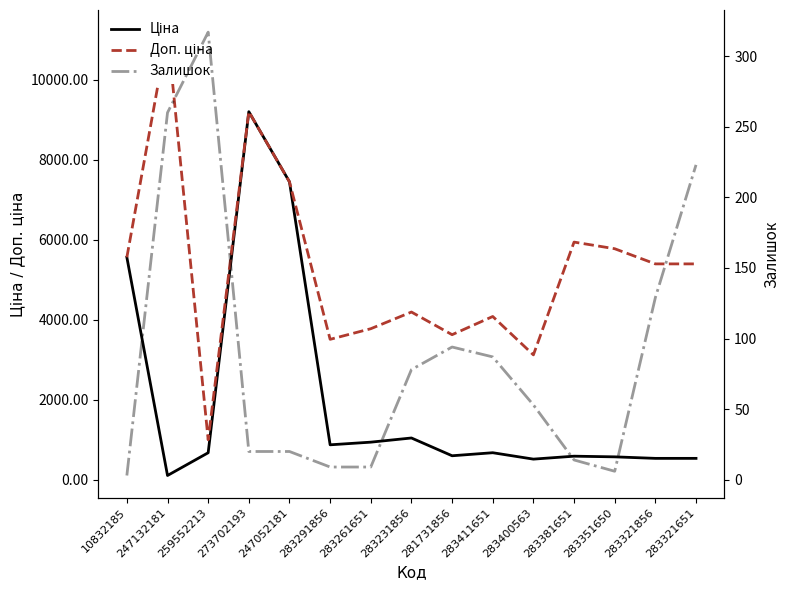

Reading left to right, extract all data points from this chart.

Ціна: 5560.3	111.8	679.8	9196.3	7444.6	878.0	944.2	1048.4	604.6	680.4	520.6	594.0	577.4	539.6	539.6
Доп. ціна: 5560.3	11182.0	1004.1	9196.3	7444.6	3511.9	3777.0	4193.5	3627.9	4082.3	3123.8	5940.0	5774.3	5395.7	5395.7
Залишок: 3.0	260.0	317.0	20.0	20.0	9.0	9.0	78.0	94.0	87.0	53.0	14.0	6.0	129.0	223.0